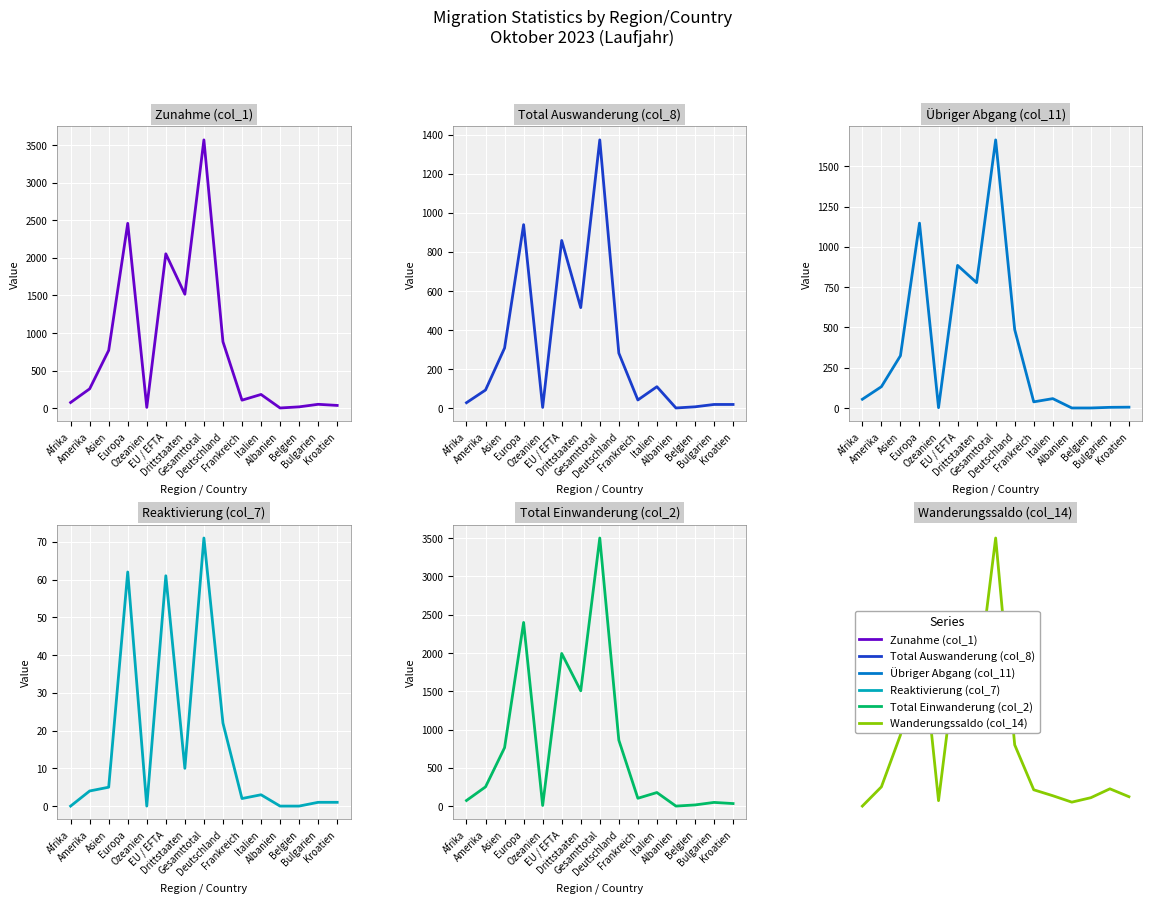

Which series has the largest total across all categories?

Zunahme (col_1)